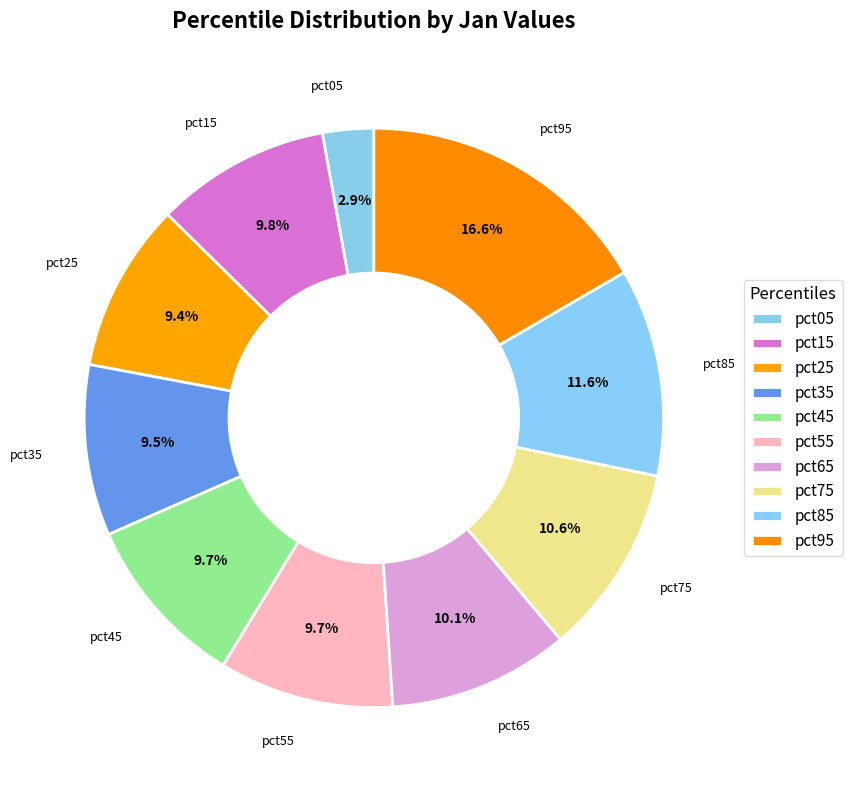

What is the largest slice in the pie chart?

pct95